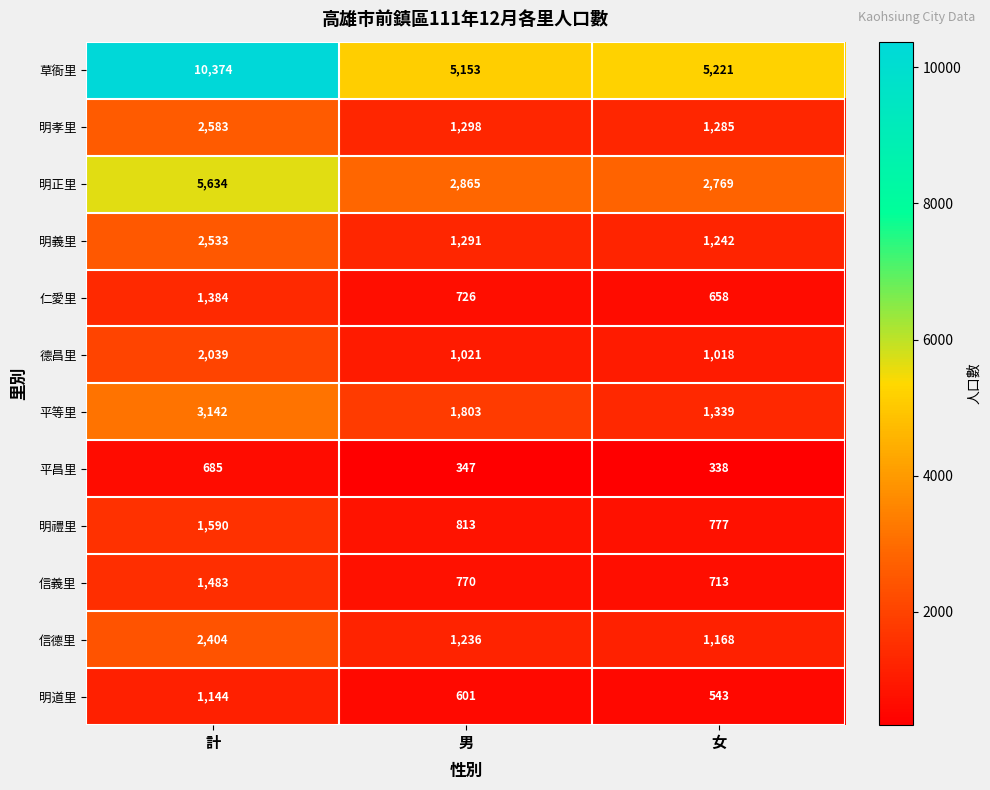

The 明正里 series shows 7810 at 計. True or false?

False